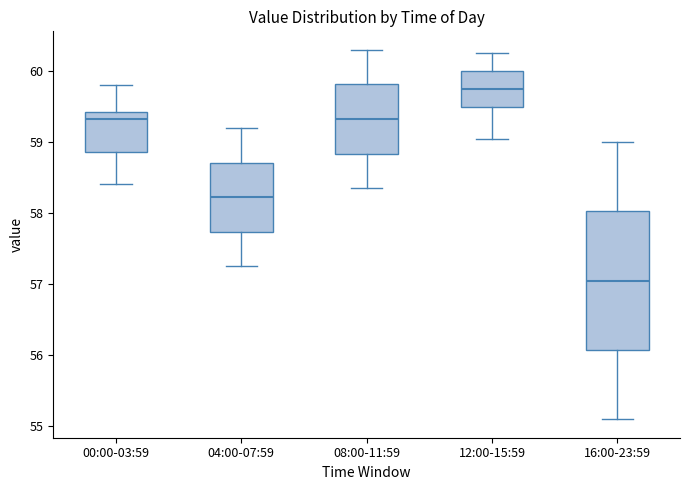

Which box has the highest median line?

12:00-15:59